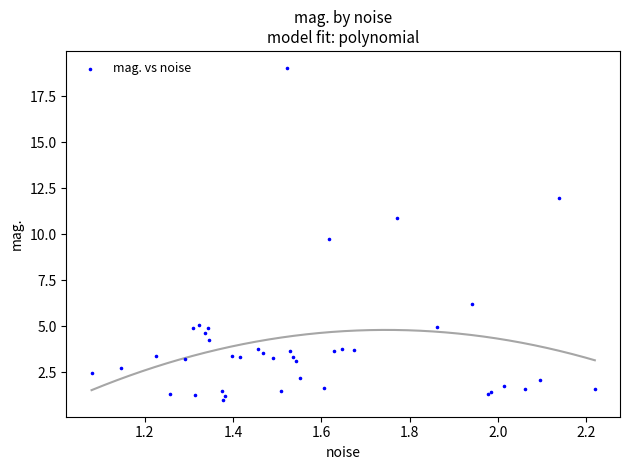

What Y value in the scatter plot is closest to 10?

9.7